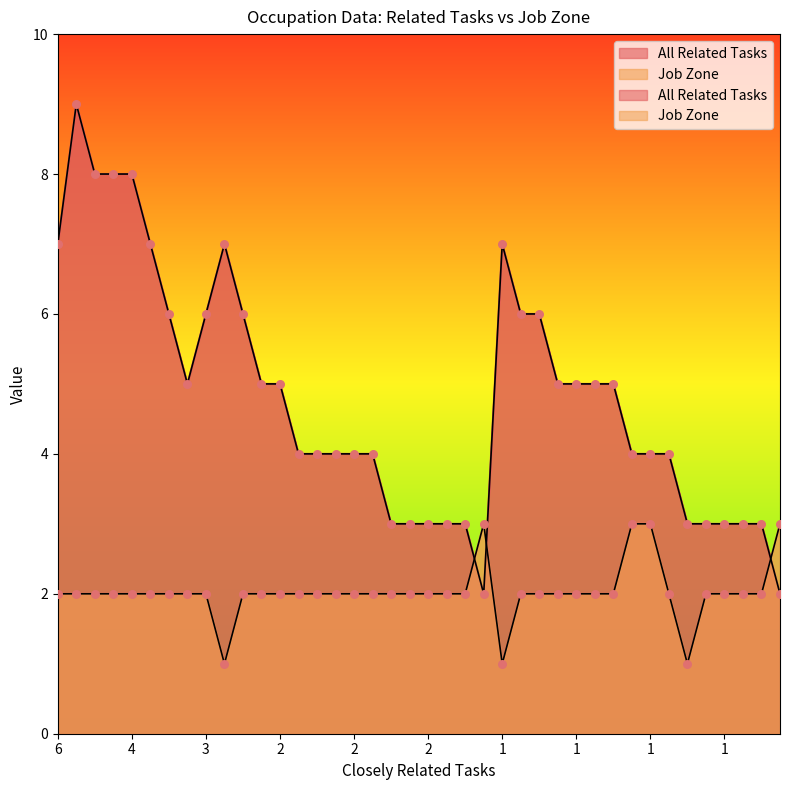

Which series has the largest total across all categories?

All Related Tasks